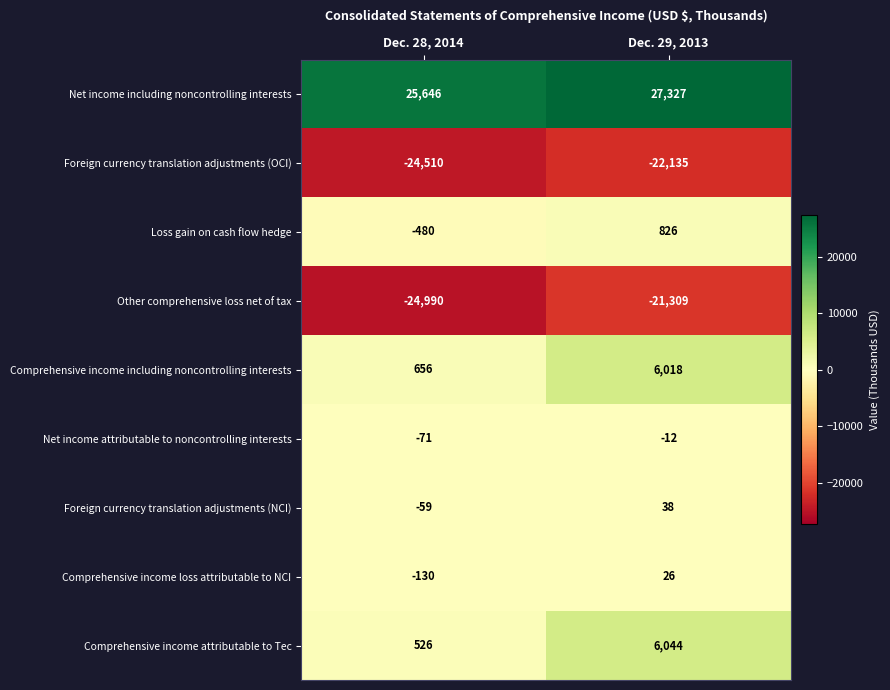

Is it true that Net income including noncontrolling interests equals 25646 at Dec. 28, 2014?

True